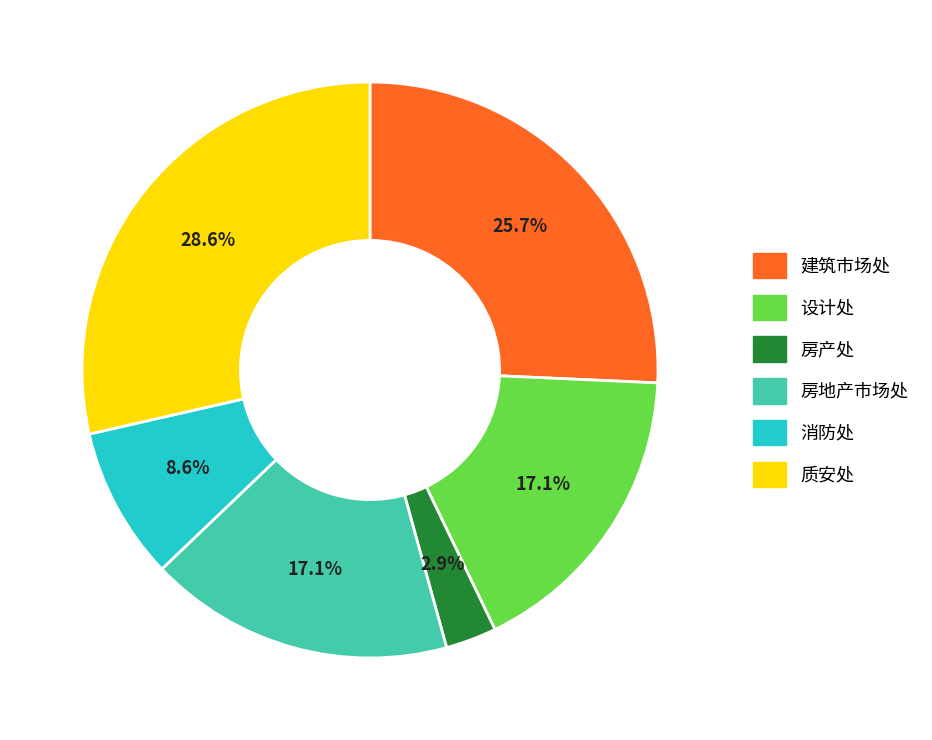

How many segments does this pie chart have?

6